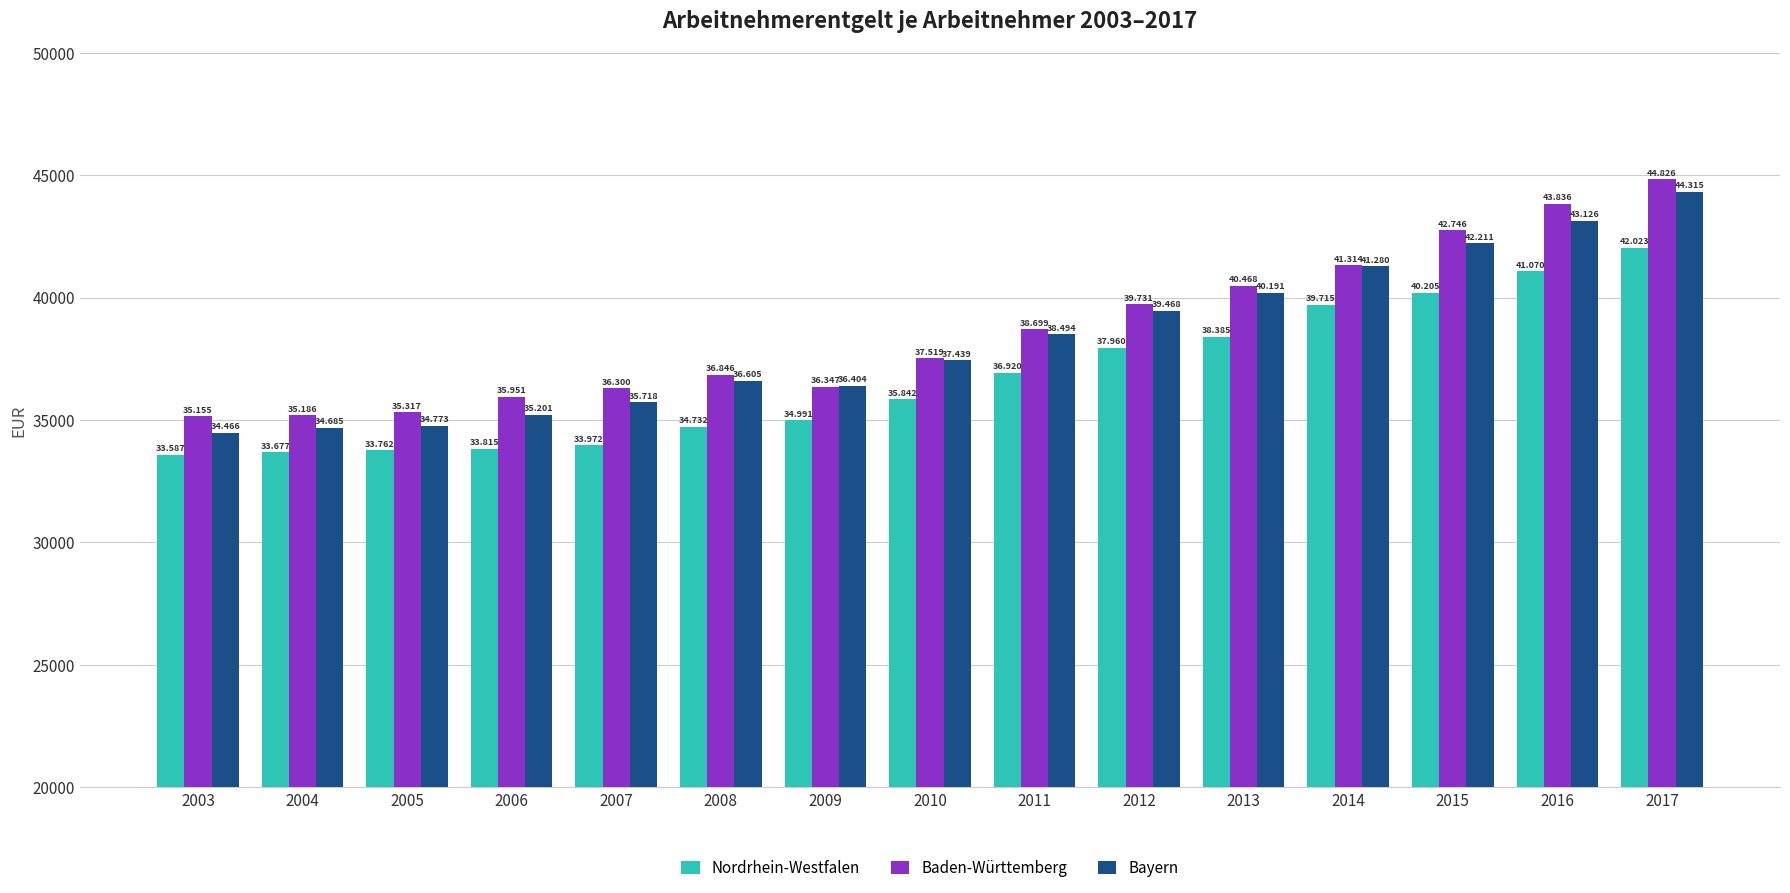

What is the difference between the second highest and second lowest values in the Bayern series?

8441